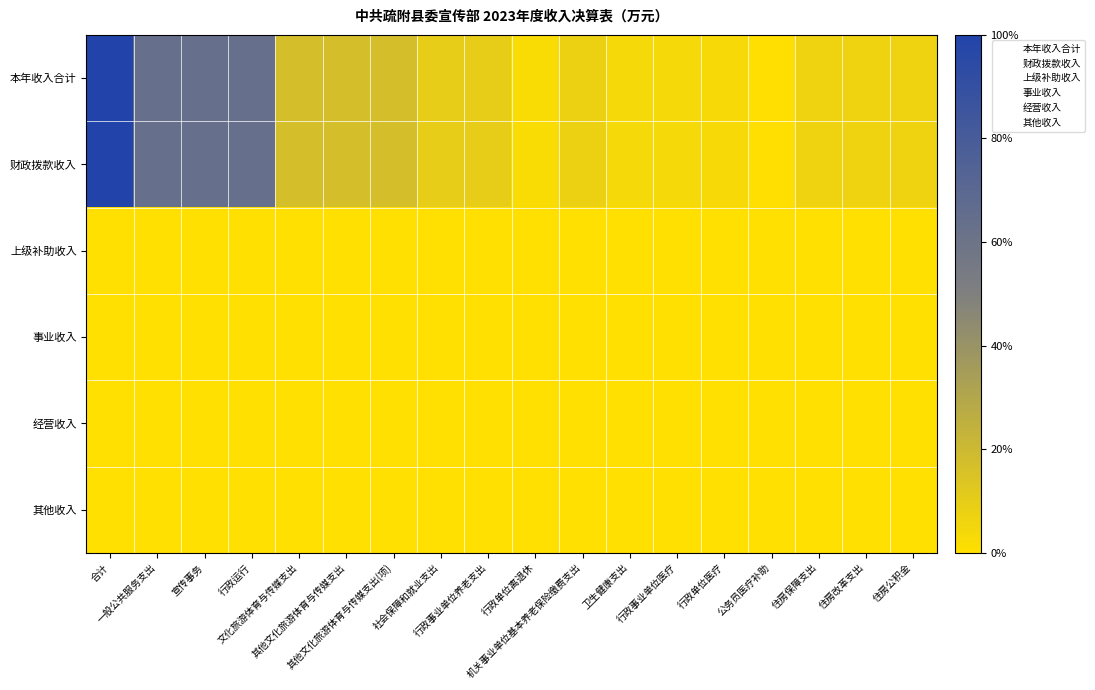

Reading left to right, transcribe all the data shown in this chart.

本年收入合计: 合计=1.0	一般公共服务支出=0.6	宣传事务=0.6	行政运行=0.6	文化旅游体育与传媒支出=0.2	其他文化旅游体育与传媒支出=0.2	其他文化旅游体育与传媒支出(项)=0.2	社会保障和就业支出=0.1	行政事业单位养老支出=0.1	行政单位离退休=0.0	机关事业单位基本养老保险缴费支出=0.1	卫生健康支出=0.0	行政事业单位医疗=0.0	行政单位医疗=0.0	公务员医疗补助=0.0	住房保障支出=0.1	住房改革支出=0.1	住房公积金=0.1
财政拨款收入: 合计=1.0	一般公共服务支出=0.6	宣传事务=0.6	行政运行=0.6	文化旅游体育与传媒支出=0.2	其他文化旅游体育与传媒支出=0.2	其他文化旅游体育与传媒支出(项)=0.2	社会保障和就业支出=0.1	行政事业单位养老支出=0.1	行政单位离退休=0.0	机关事业单位基本养老保险缴费支出=0.1	卫生健康支出=0.0	行政事业单位医疗=0.0	行政单位医疗=0.0	公务员医疗补助=0.0	住房保障支出=0.1	住房改革支出=0.1	住房公积金=0.1
上级补助收入: 合计=0.0	一般公共服务支出=0.0	宣传事务=0.0	行政运行=0.0	文化旅游体育与传媒支出=0.0	其他文化旅游体育与传媒支出=0.0	其他文化旅游体育与传媒支出(项)=0.0	社会保障和就业支出=0.0	行政事业单位养老支出=0.0	行政单位离退休=0.0	机关事业单位基本养老保险缴费支出=0.0	卫生健康支出=0.0	行政事业单位医疗=0.0	行政单位医疗=0.0	公务员医疗补助=0.0	住房保障支出=0.0	住房改革支出=0.0	住房公积金=0.0
事业收入: 合计=0.0	一般公共服务支出=0.0	宣传事务=0.0	行政运行=0.0	文化旅游体育与传媒支出=0.0	其他文化旅游体育与传媒支出=0.0	其他文化旅游体育与传媒支出(项)=0.0	社会保障和就业支出=0.0	行政事业单位养老支出=0.0	行政单位离退休=0.0	机关事业单位基本养老保险缴费支出=0.0	卫生健康支出=0.0	行政事业单位医疗=0.0	行政单位医疗=0.0	公务员医疗补助=0.0	住房保障支出=0.0	住房改革支出=0.0	住房公积金=0.0
经营收入: 合计=0.0	一般公共服务支出=0.0	宣传事务=0.0	行政运行=0.0	文化旅游体育与传媒支出=0.0	其他文化旅游体育与传媒支出=0.0	其他文化旅游体育与传媒支出(项)=0.0	社会保障和就业支出=0.0	行政事业单位养老支出=0.0	行政单位离退休=0.0	机关事业单位基本养老保险缴费支出=0.0	卫生健康支出=0.0	行政事业单位医疗=0.0	行政单位医疗=0.0	公务员医疗补助=0.0	住房保障支出=0.0	住房改革支出=0.0	住房公积金=0.0
其他收入: 合计=0.0	一般公共服务支出=0.0	宣传事务=0.0	行政运行=0.0	文化旅游体育与传媒支出=0.0	其他文化旅游体育与传媒支出=0.0	其他文化旅游体育与传媒支出(项)=0.0	社会保障和就业支出=0.0	行政事业单位养老支出=0.0	行政单位离退休=0.0	机关事业单位基本养老保险缴费支出=0.0	卫生健康支出=0.0	行政事业单位医疗=0.0	行政单位医疗=0.0	公务员医疗补助=0.0	住房保障支出=0.0	住房改革支出=0.0	住房公积金=0.0